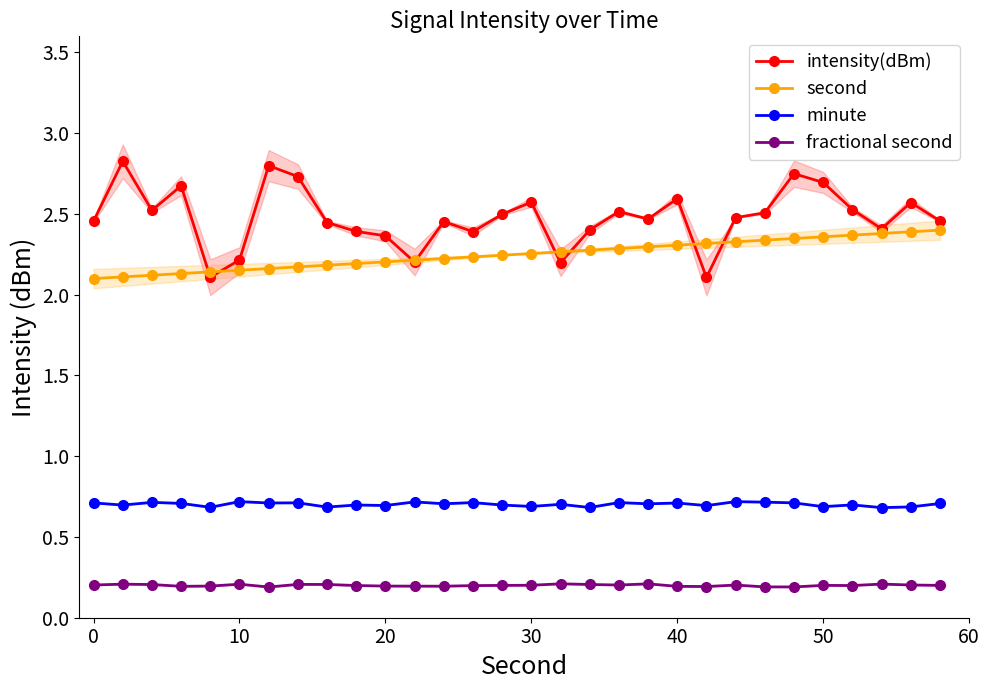

What is the maximum value for fractional second?

0.2